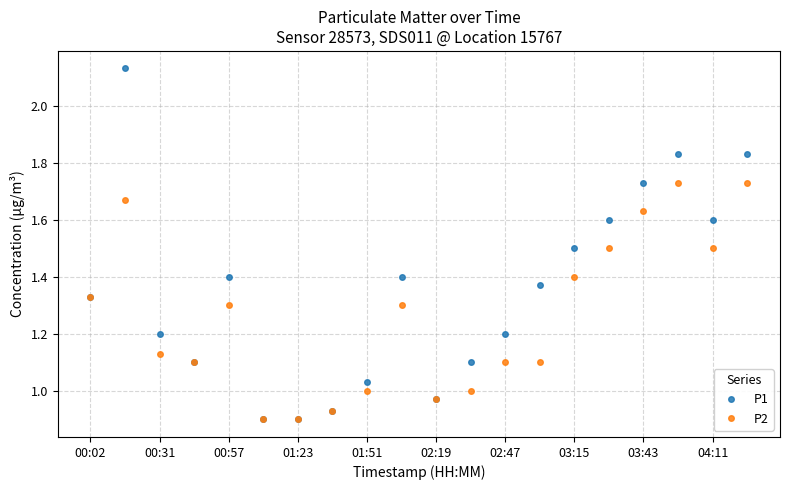

True or false: P1 has more than 1 points higher than both neighbors.

True